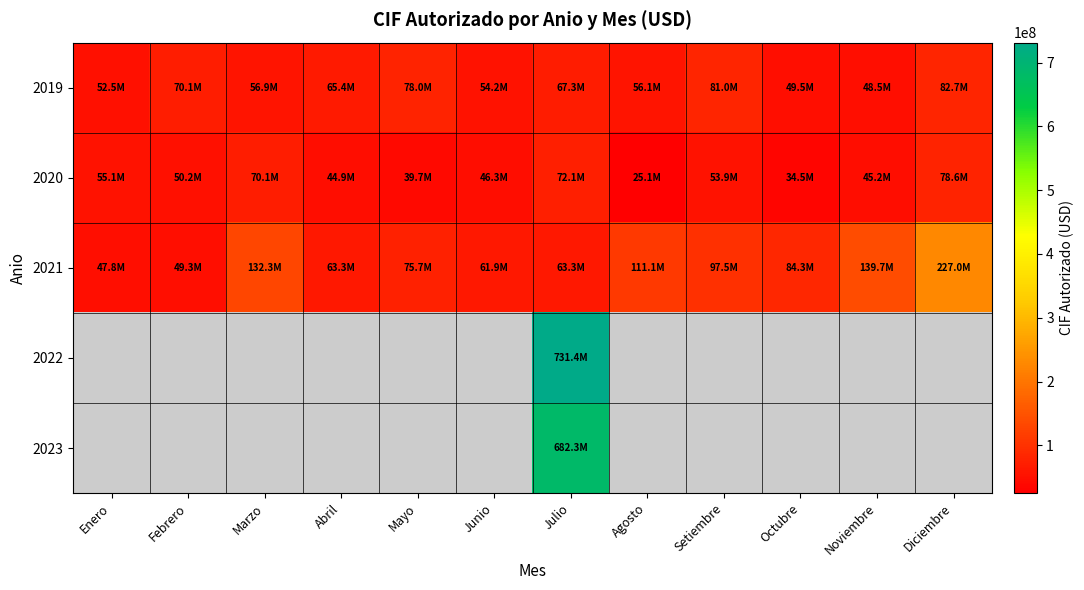

At how many categories does at least one series exceed 622368221?

1